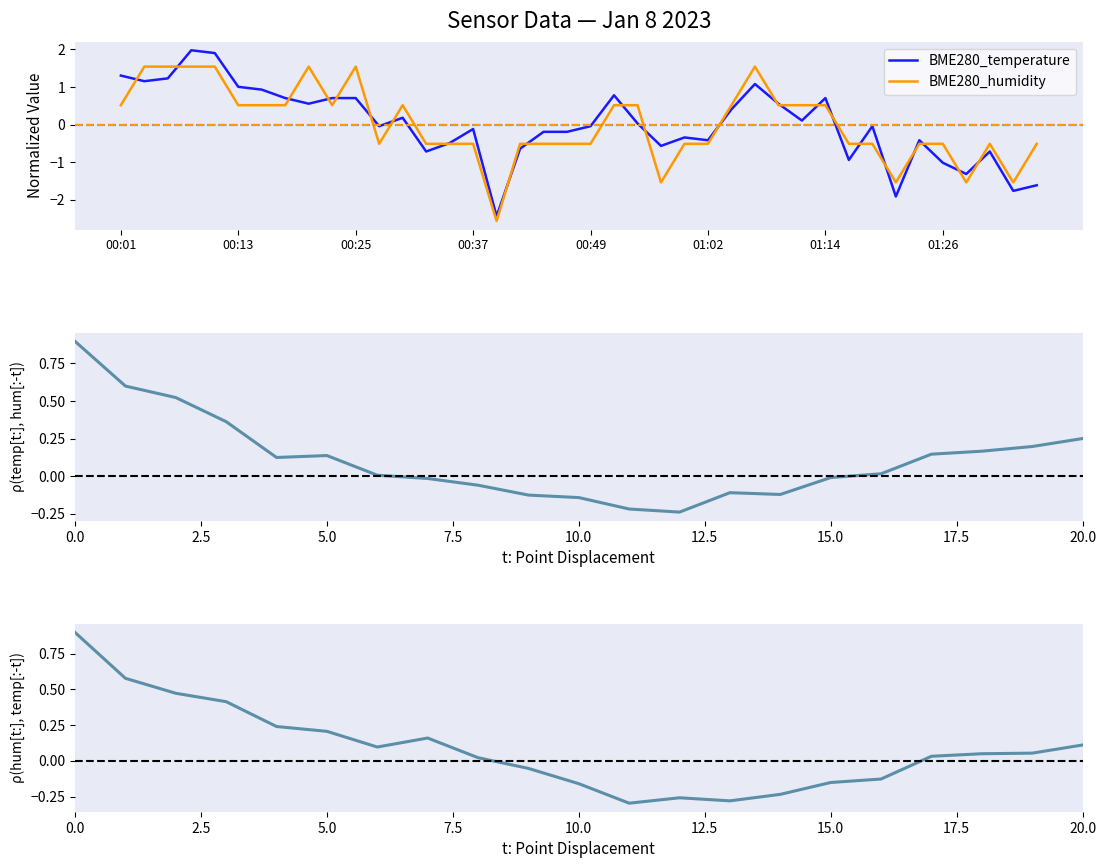

List the series in order of their peak value, highest first.

BME280_temperature, BME280_humidity